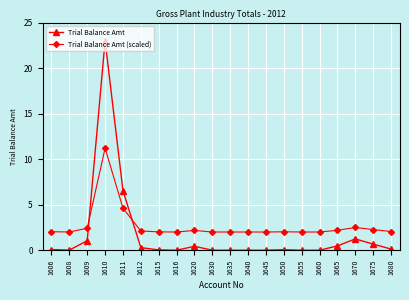

Rank the series by their average value, from highest to lowest.

Trial Balance Amt (scaled), Trial Balance Amt